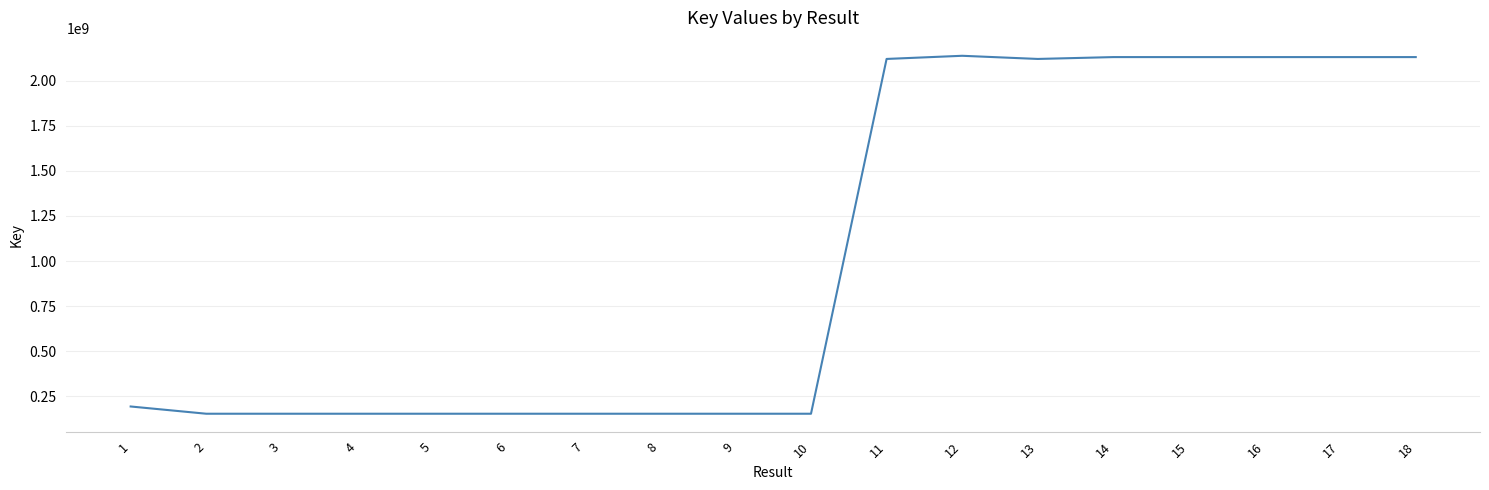

What is the difference between the values at 18 and 6?

1976764271